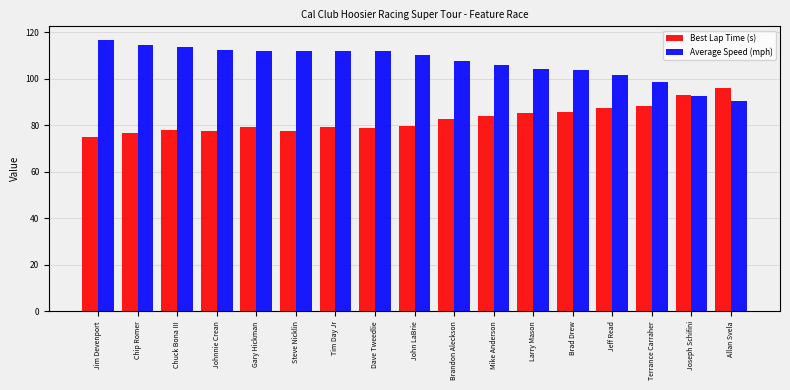

What is the total value across all series at Steve Nicklin?

189.3